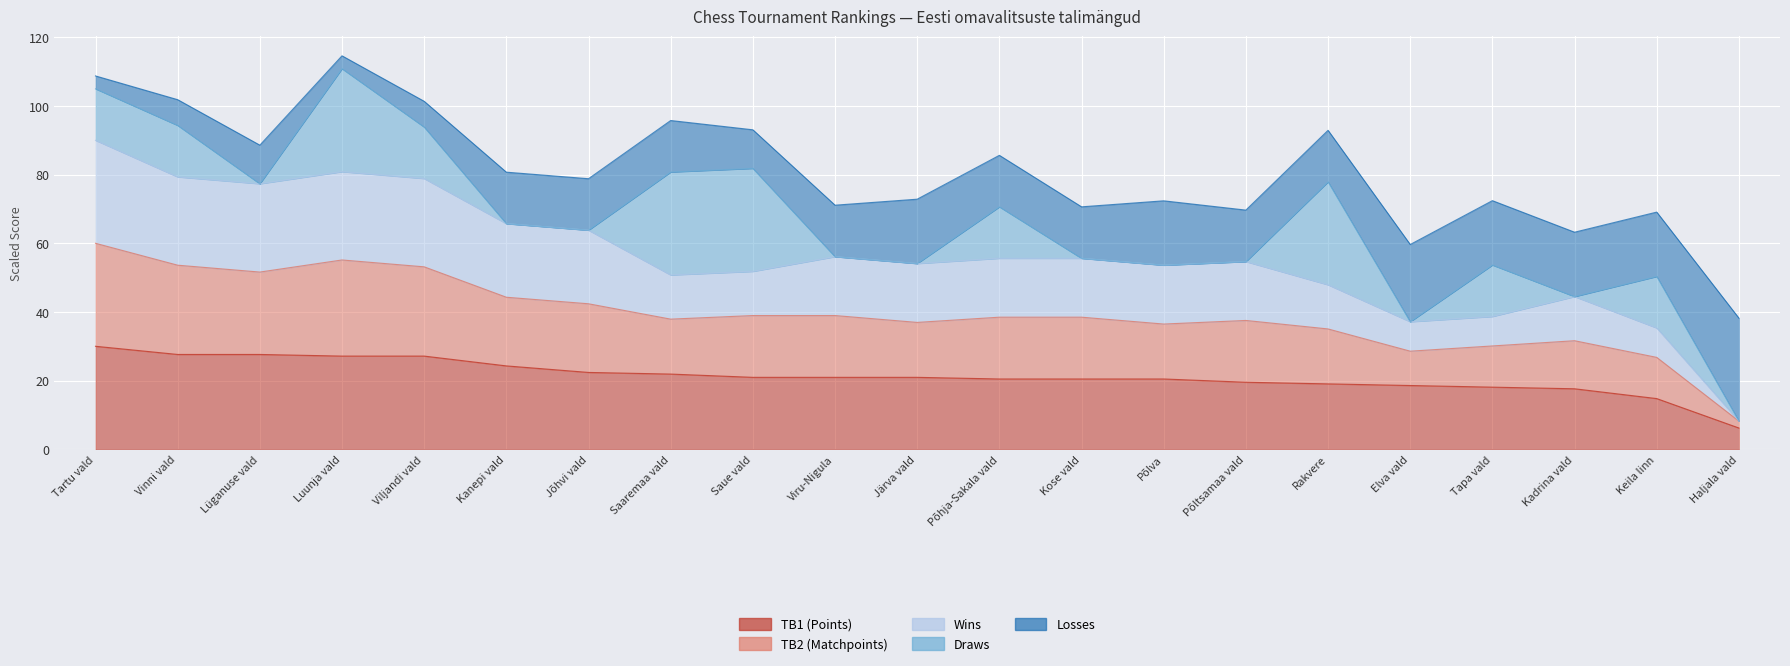

How many data points does each series have?

21